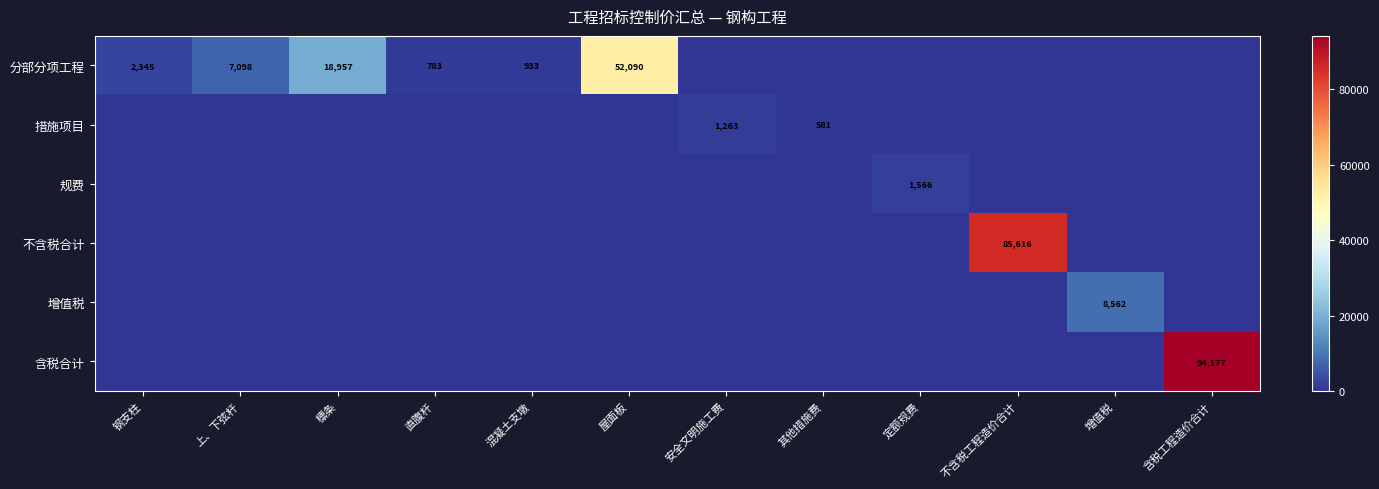

The value of 不含税合计 at 不含税工程造价合计 is 85616. True or false?

True